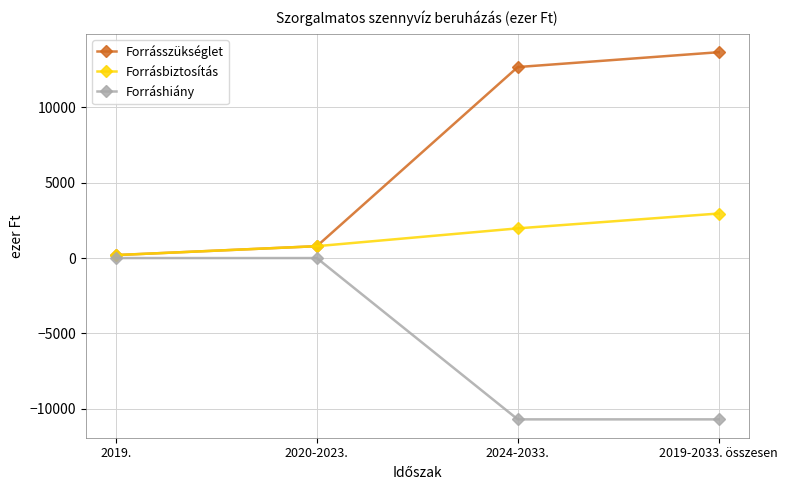

Is it true that Forrásszükséglet equals 197 at 2019.?

True